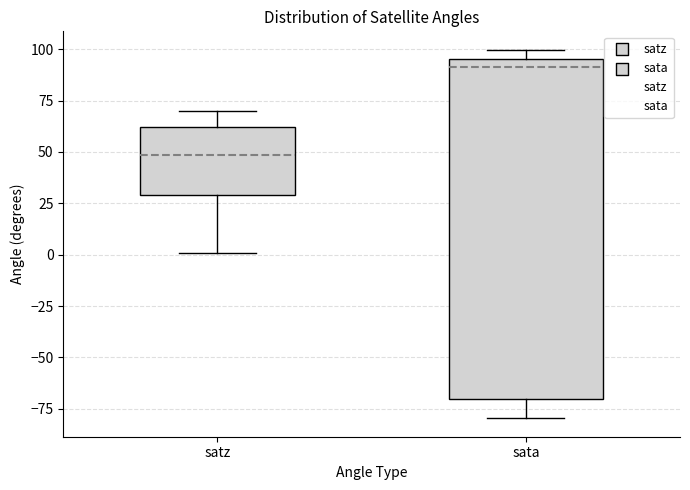

Reading left to right, read every box against the y-axis: the position of its median line, the range the box covers, and the ends of its whiskers. The values are not printed on the chart, so give them approximately, as read against the axis.

satz: median 50, box 30 to 60, whiskers 0 to 70
sata: median 90, box -70 to 95, whiskers -80 to 100